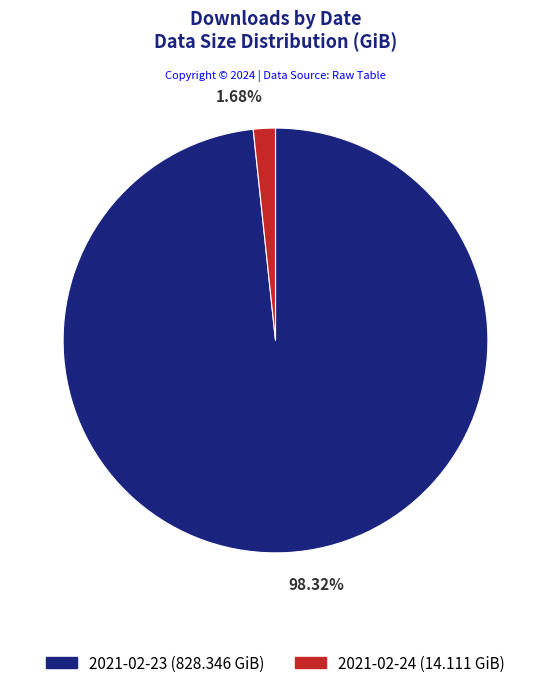

Is it true that 2021-02-24 is 2% of the pie?

True